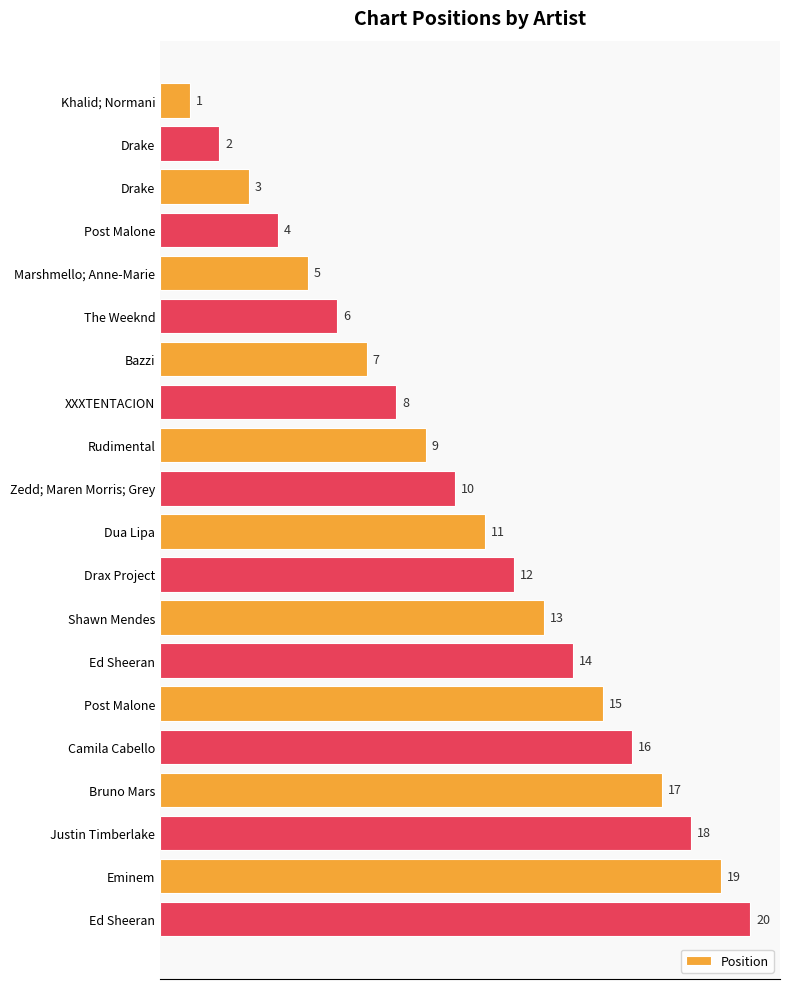

Are the bars horizontal?

Yes